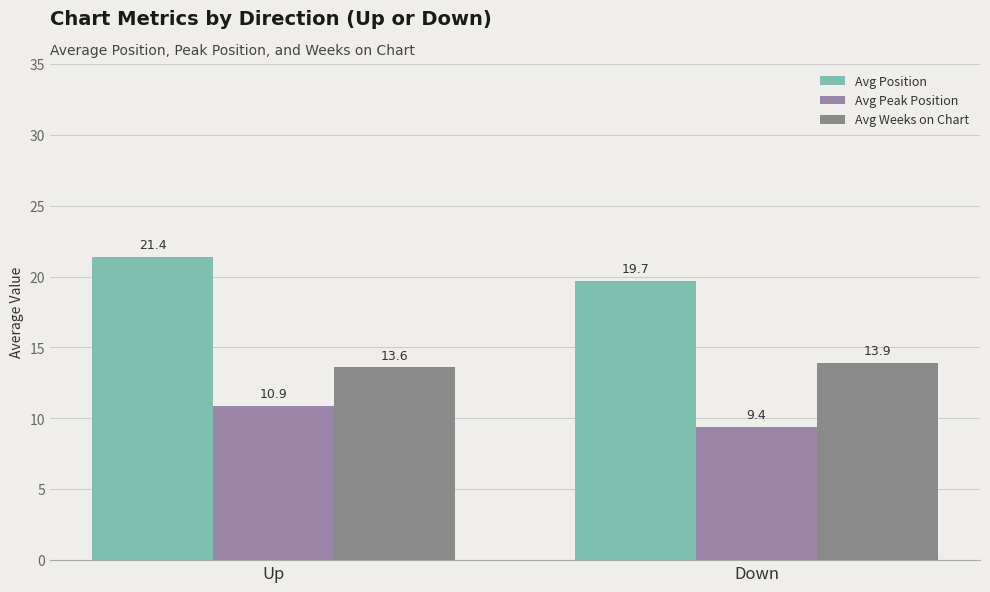

At which category is the sum across all series the highest?

Up